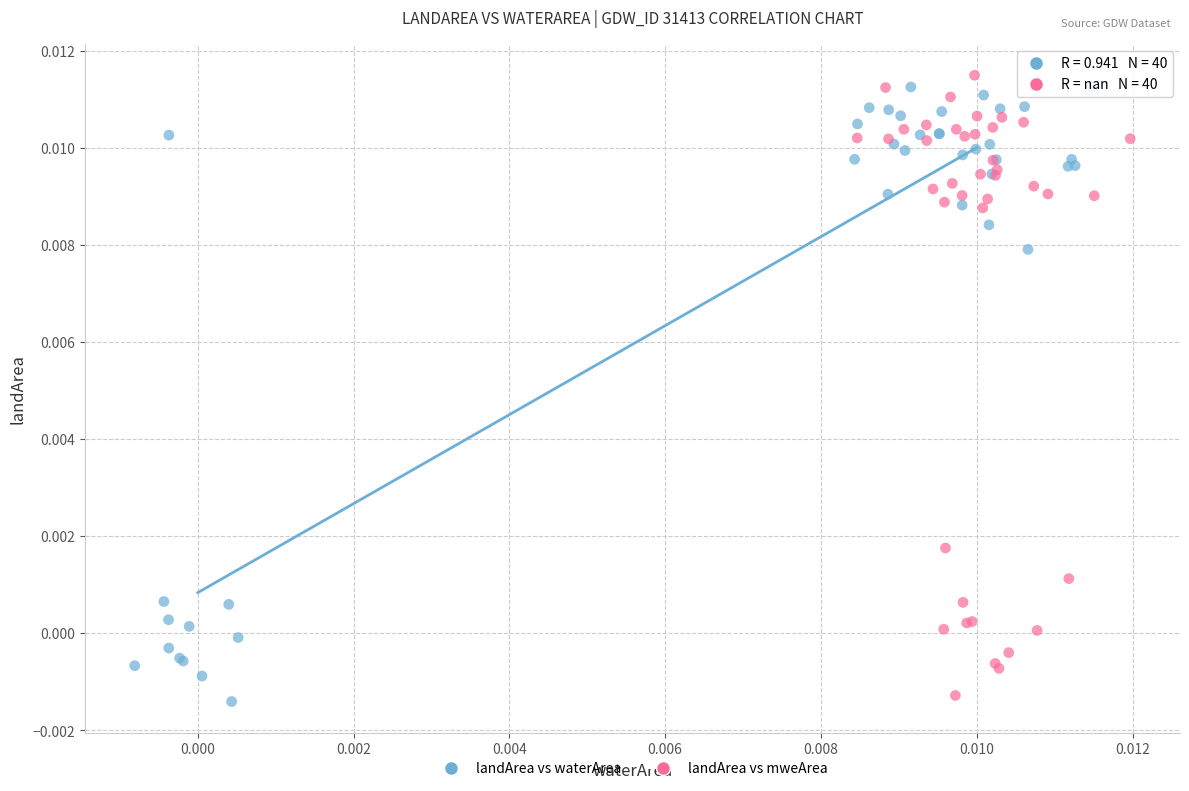

What are all the series names shown in the legend?

landArea vs waterArea, landArea vs mweArea